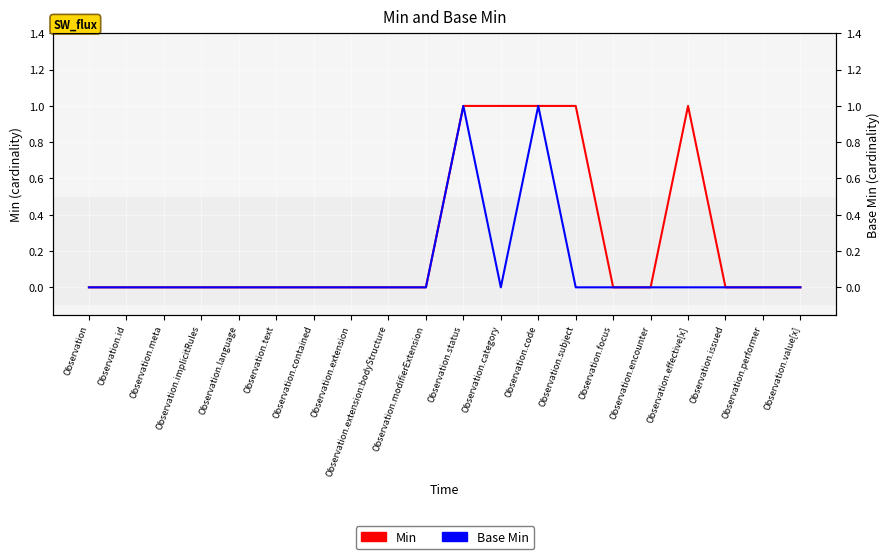

Rank the categories by Min value from lowest to highest.

Observation, Observation.id, Observation.meta, Observation.implicitRules, Observation.language, Observation.text, Observation.contained, Observation.extension, Observation.extension:bodyStructure, Observation.modifierExtension, Observation.focus, Observation.encounter, Observation.issued, Observation.performer, Observation.value[x], Observation.status, Observation.category, Observation.code, Observation.subject, Observation.effective[x]